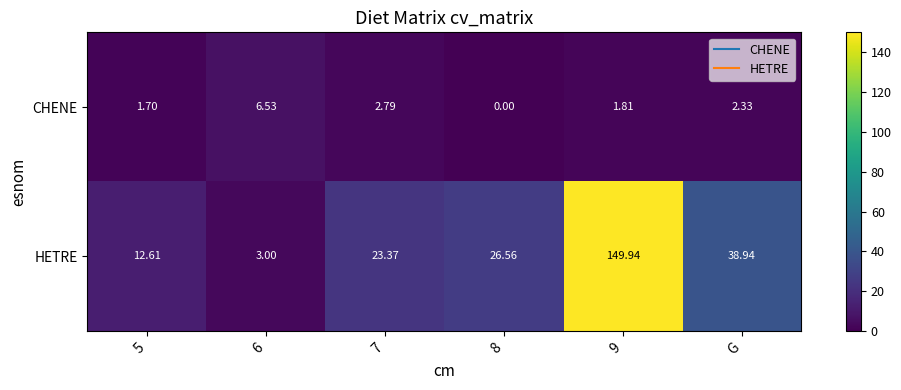

Rank the series by their maximum value, from lowest to highest.

CHENE, HETRE